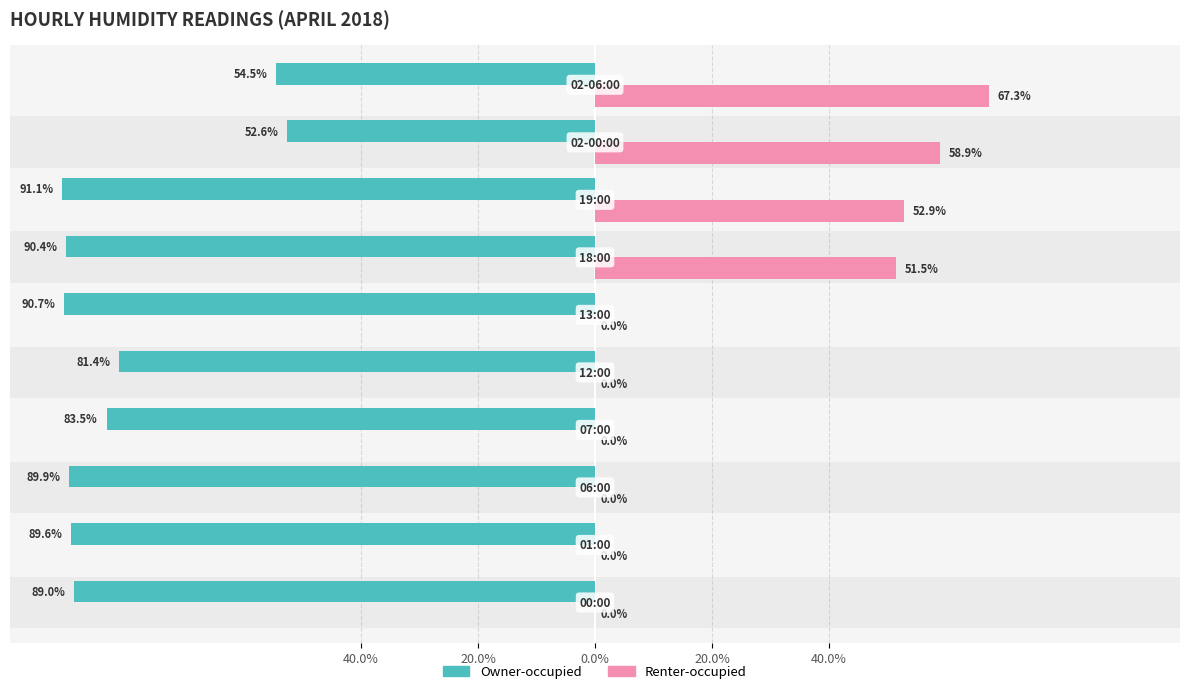

Reading left to right, what are all the values shown in this chart?

Owner-occupied: -89.0	-89.6	-89.9	-83.5	-81.4	-90.7	-90.4	-91.1	-52.6	-54.5
Renter-occupied: 0.0	0.0	0.0	0.0	0.0	0.0	51.5	52.9	58.9	67.3